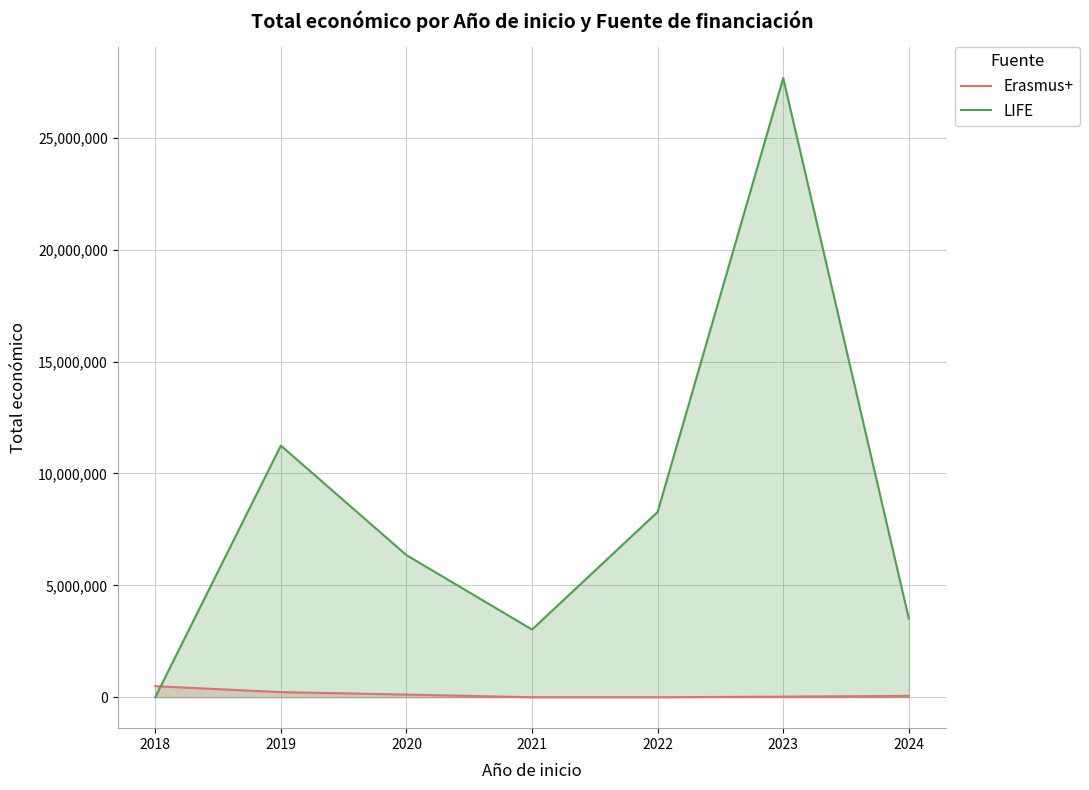

Which series has the largest total across all categories?

LIFE